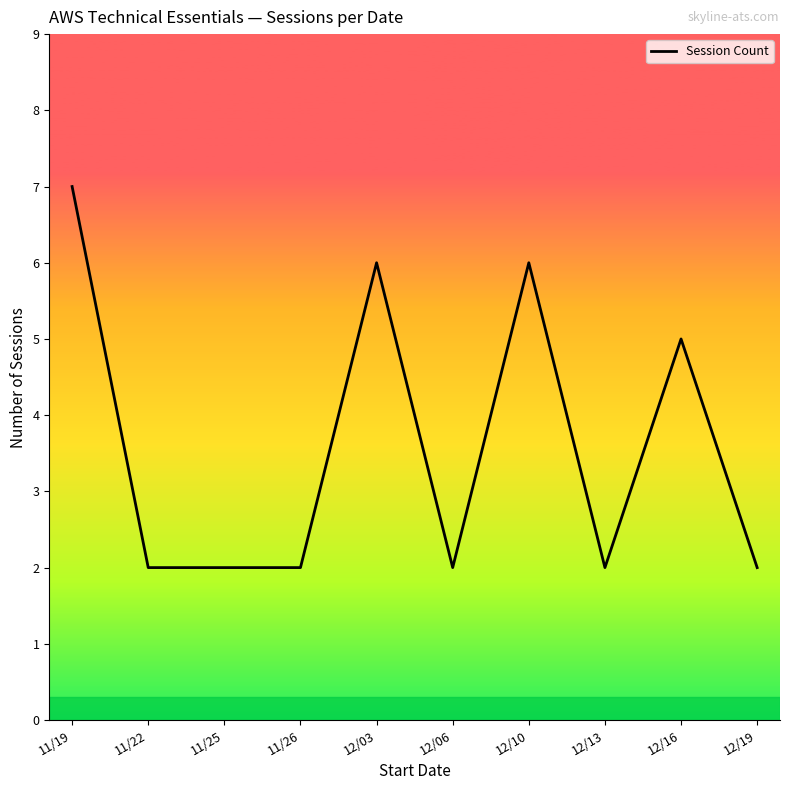

Reading left to right, extract all data points from this chart.

7	2	2	2	6	2	6	2	5	2